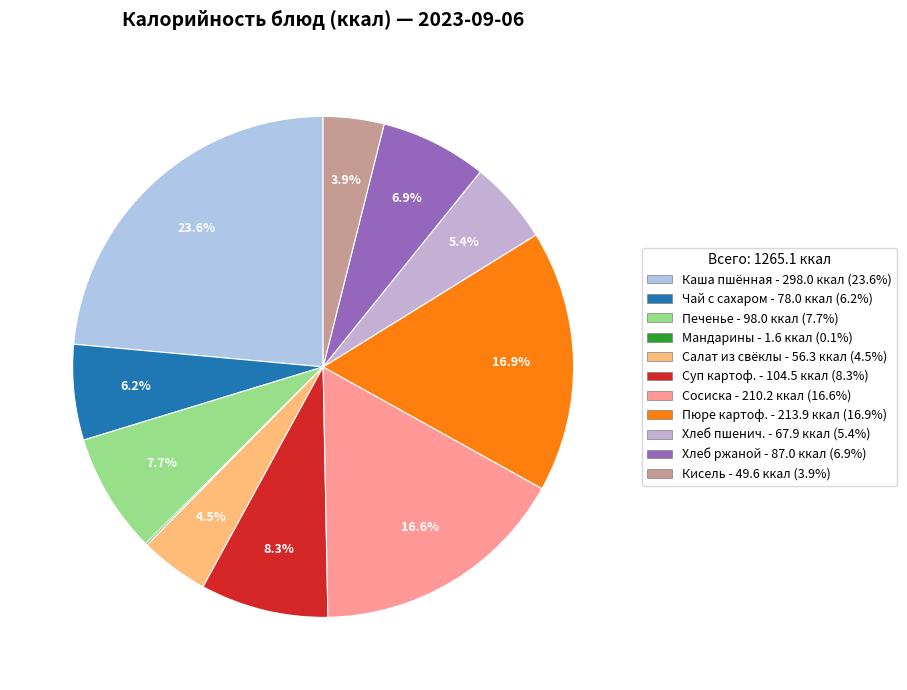

Which slice is the smallest?

Мандарины